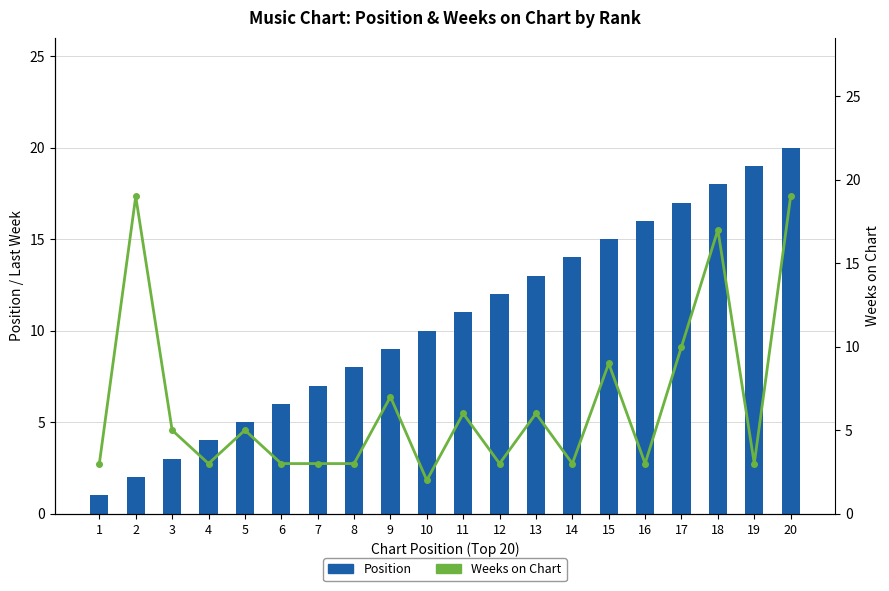

How many groups of bars are there?

20